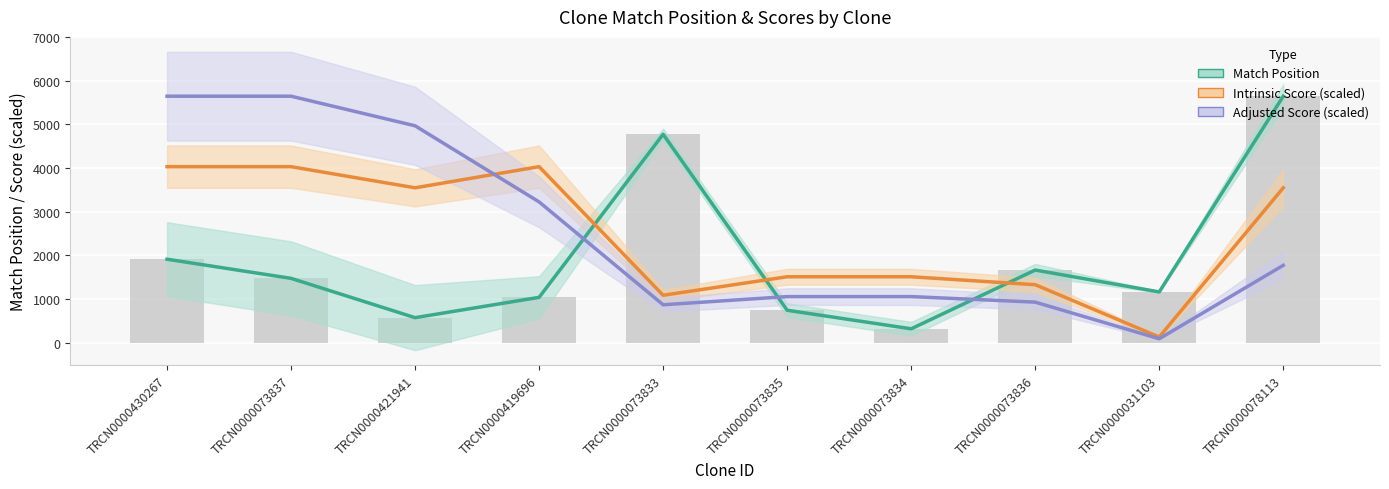

Rank the categories by Intrinsic Score (scaled) value from highest to lowest.

TRCN0000430267, TRCN0000073837, TRCN0000419696, TRCN0000421941, TRCN0000078113, TRCN0000073835, TRCN0000073834, TRCN0000073836, TRCN0000073833, TRCN0000031103